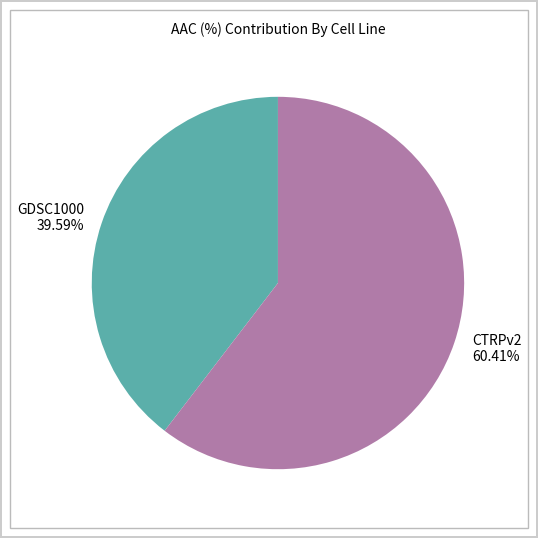

To the nearest percent, what is the combined percentage of CTRPv2 and GDSC1000?

100%